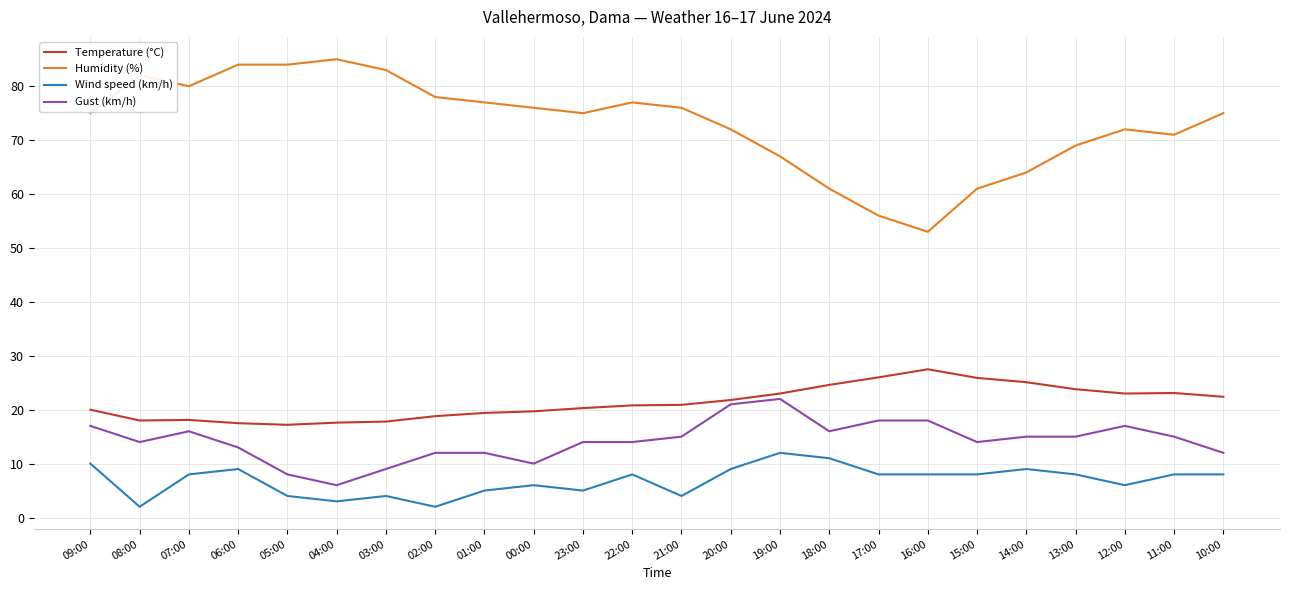

Is it true that Humidity (%) equals 56.0 at 17:00?

True